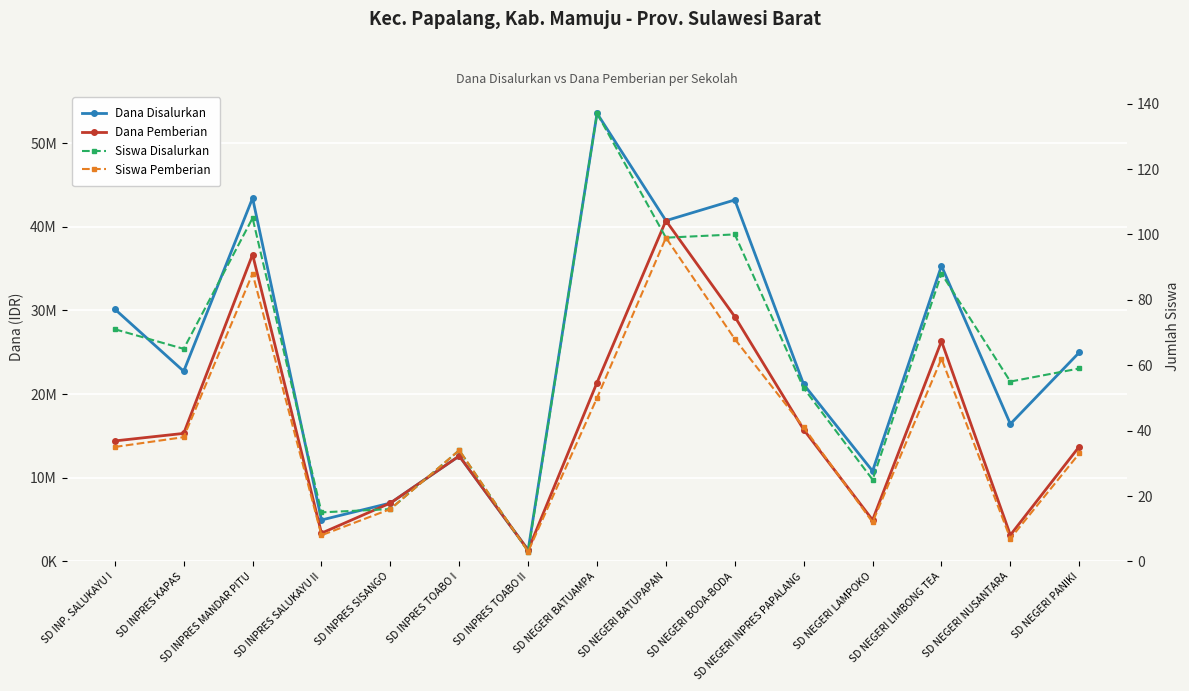

Is it true that Dana Pemberian equals 43722221 at SD NEGERI LIMBONG TEA?

False